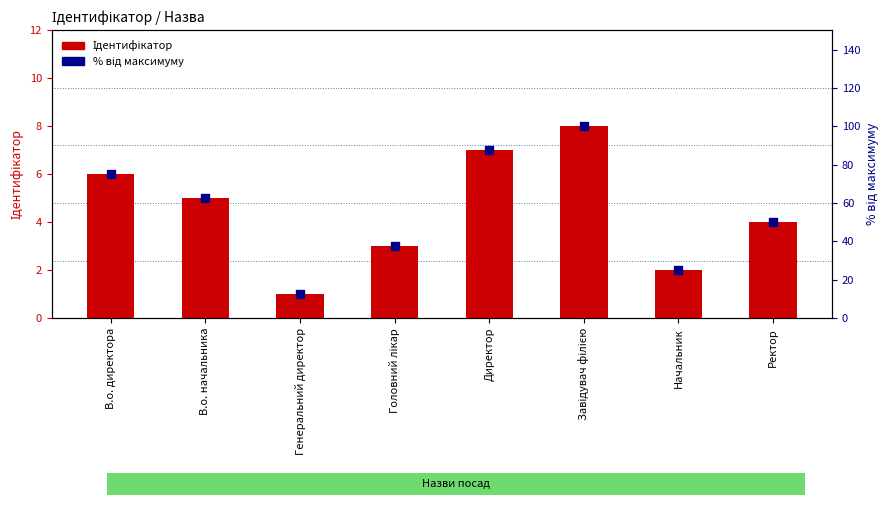

At how many categories does at least one series exceed 76?

2